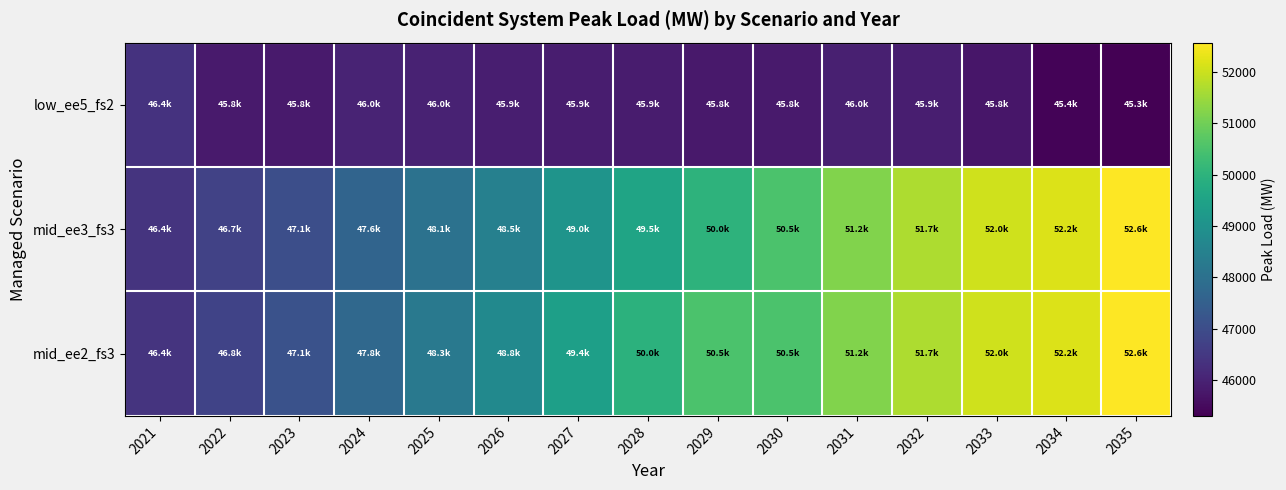

Which series changed the most between 2021 and 2029?

mid_ee2_fs3